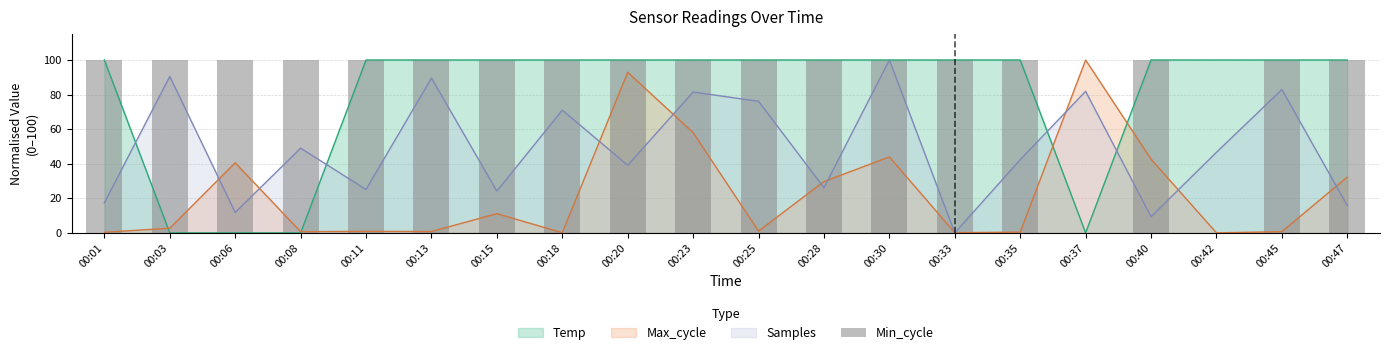

At which label does Max_cycle reach its peak?

00:37